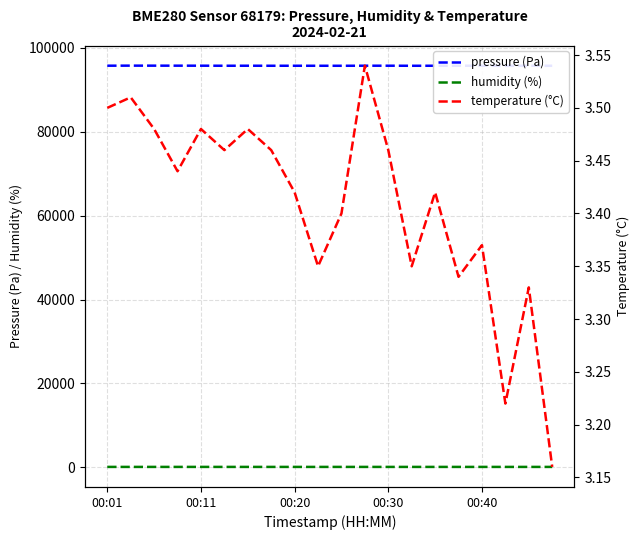

What are all the series names shown in the legend?

pressure (Pa), humidity (%), temperature (°C)